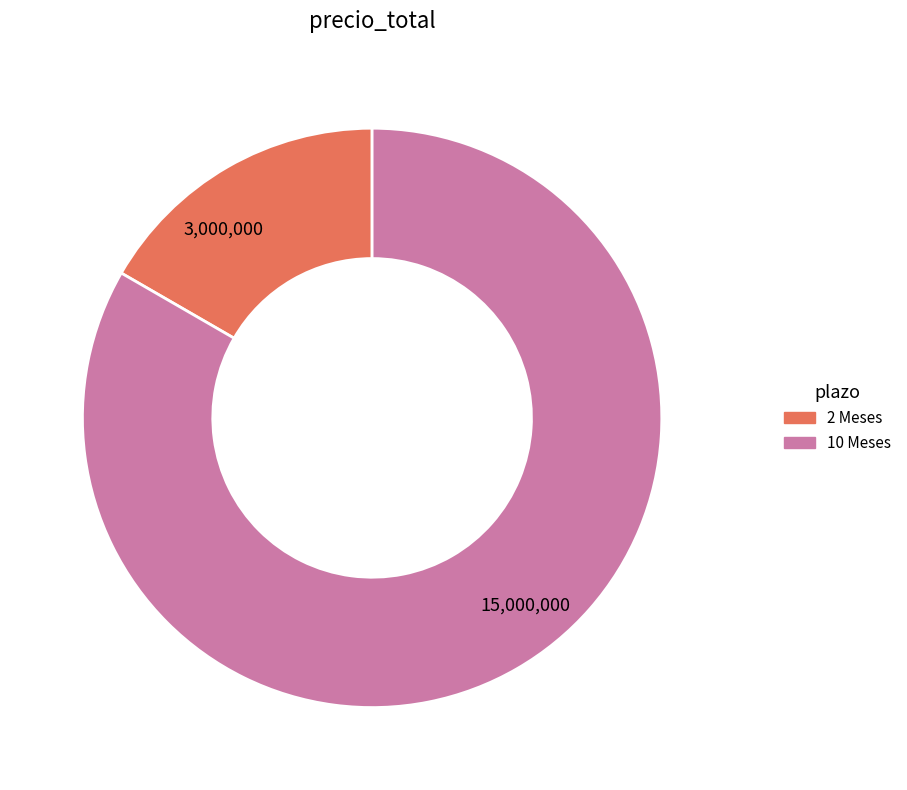

Is there any slice that represents more than half of the pie?

Yes